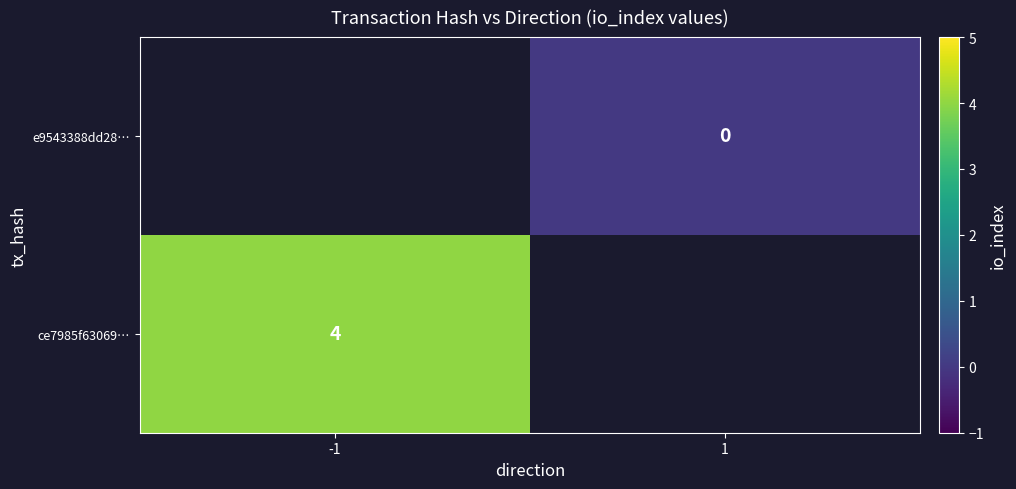

The ce7985f63069… series shows 4 at -1. True or false?

True